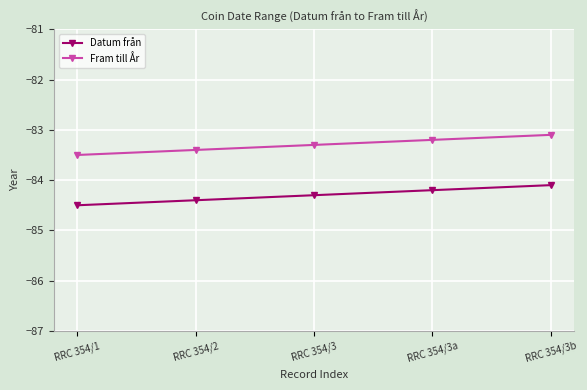

The Fram till År series shows -35.9 at RRC 354/1. True or false?

False